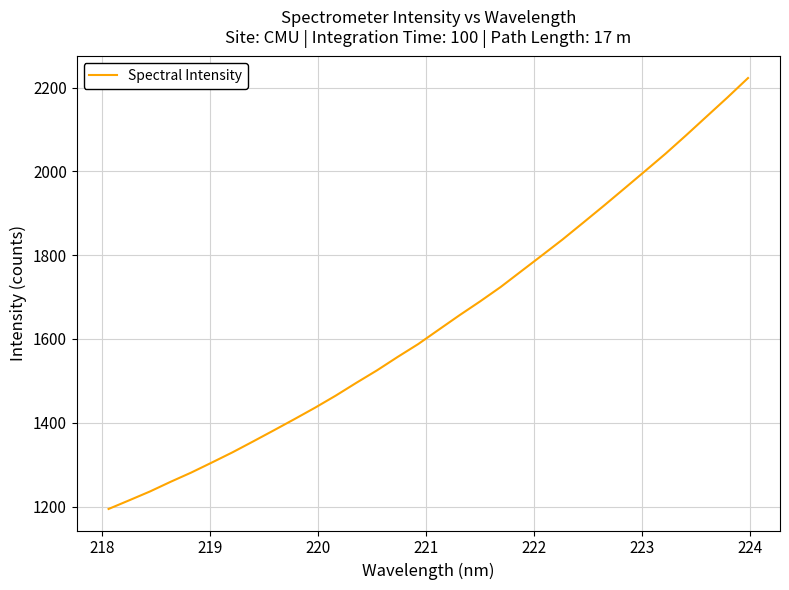

What is the greatest value displayed?

2223.1